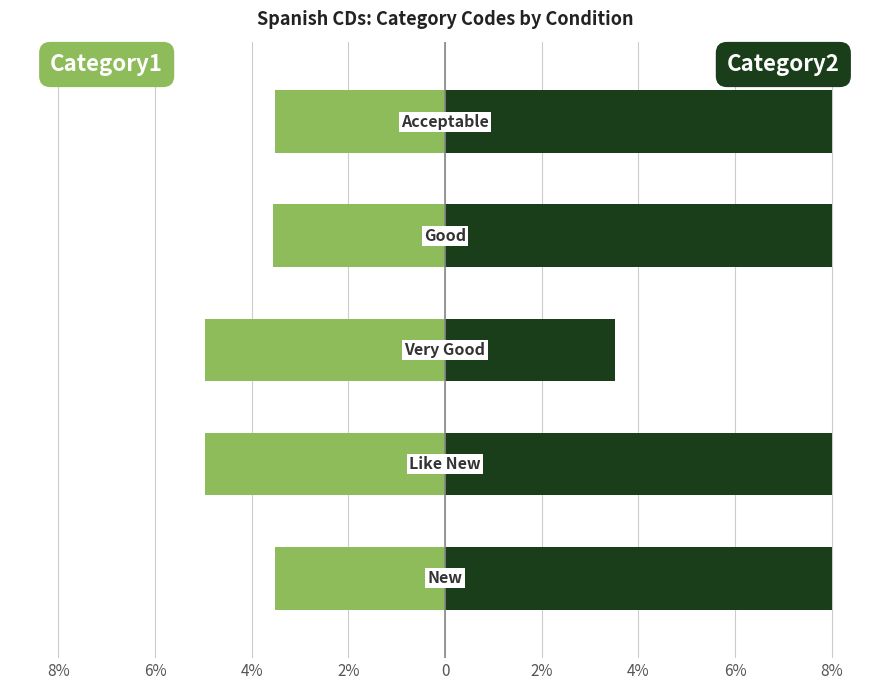

How many categories are shown in the chart?

5